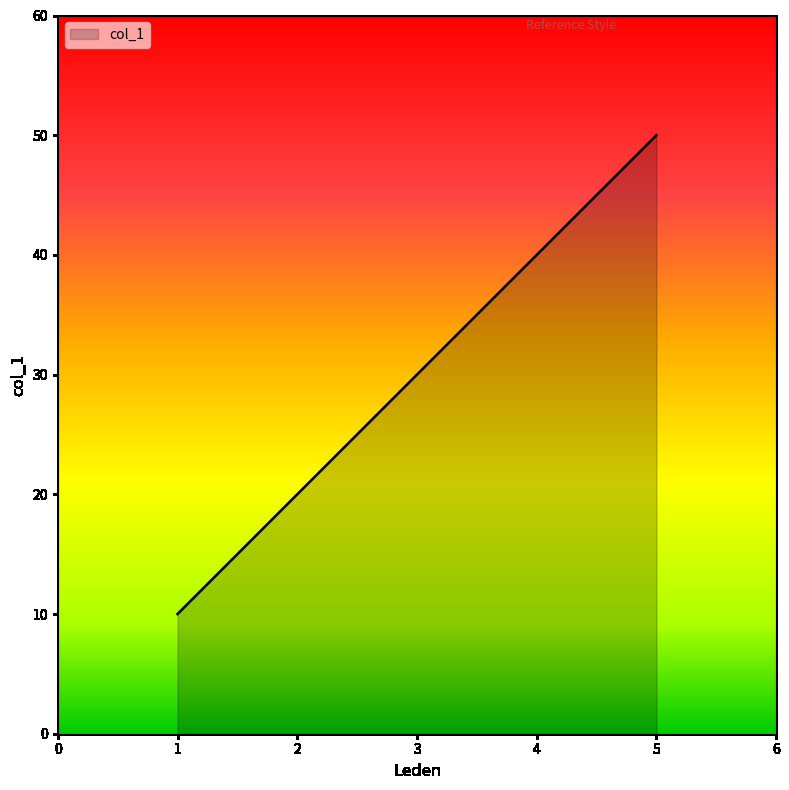

Count the number of categories in the chart.

5